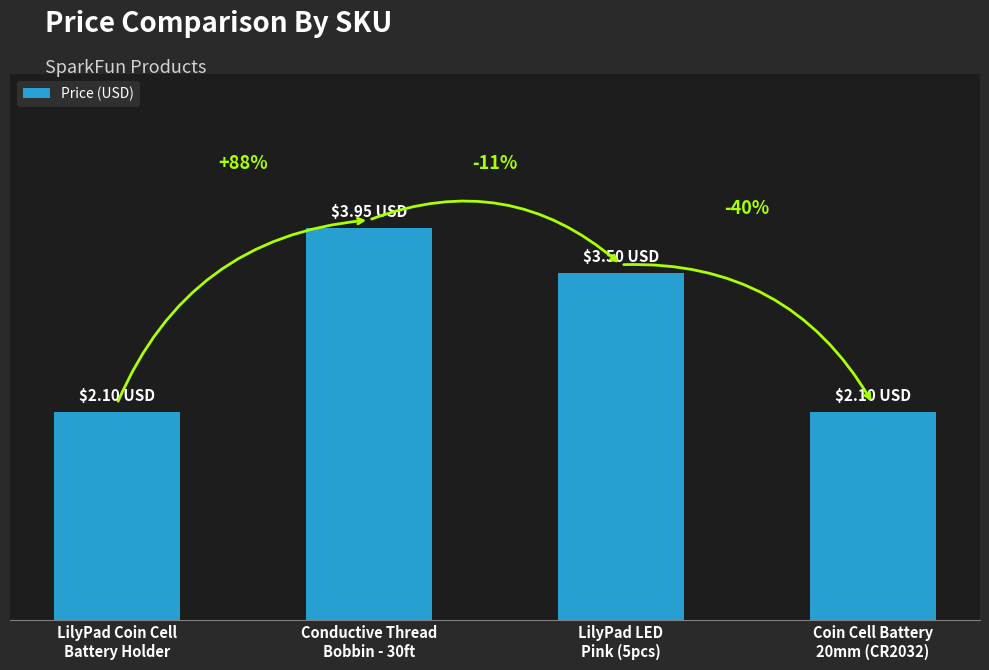

What is the value of the 4th bar from the left?

2.1